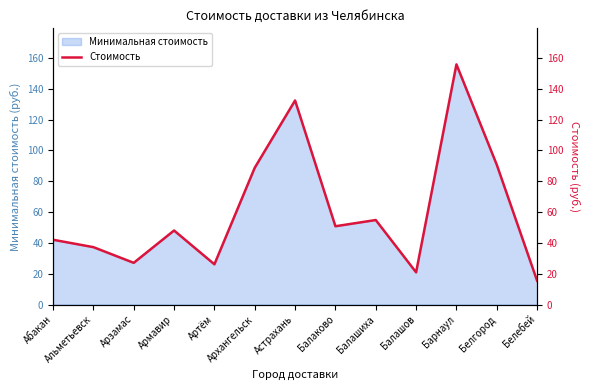

Between Балаково and Альметьевск, which is larger?

Балаково